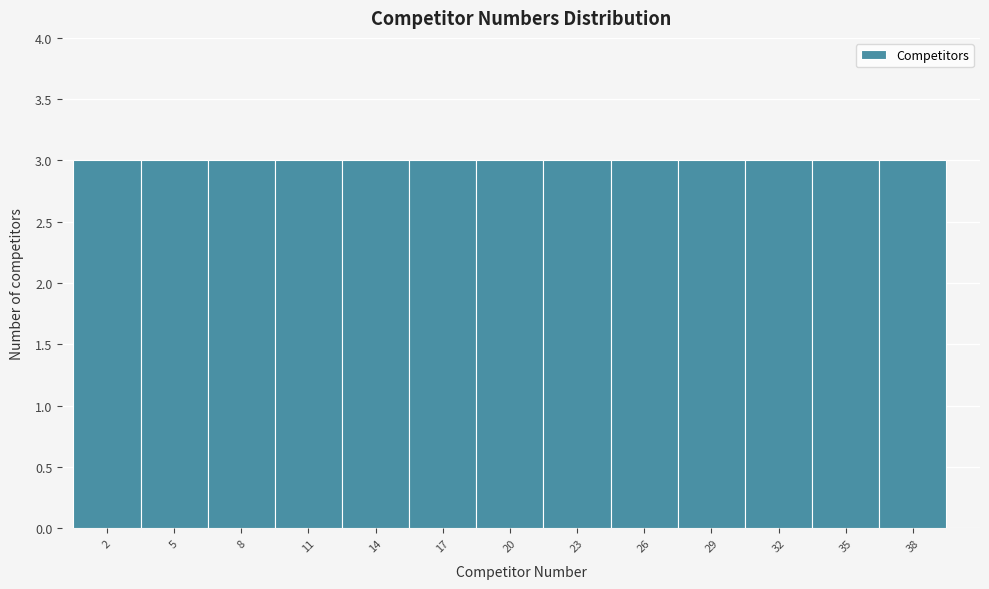

Reading left to right, list every bar in this chart as the range it spans on the x-axis followed by its height. The values are not printed on the chart, so give them approximately, as read against the axis.

0.5 to 3.5: 3
3.5 to 6.5: 3
6.5 to 9.5: 3
9.5 to 12.5: 3
12.5 to 15.5: 3
15.5 to 18.5: 3
18.5 to 21.5: 3
21.5 to 24.5: 3
24.5 to 27.5: 3
27.5 to 30.5: 3
30.5 to 33.5: 3
33.5 to 36.5: 3
36.5 to 39.5: 3